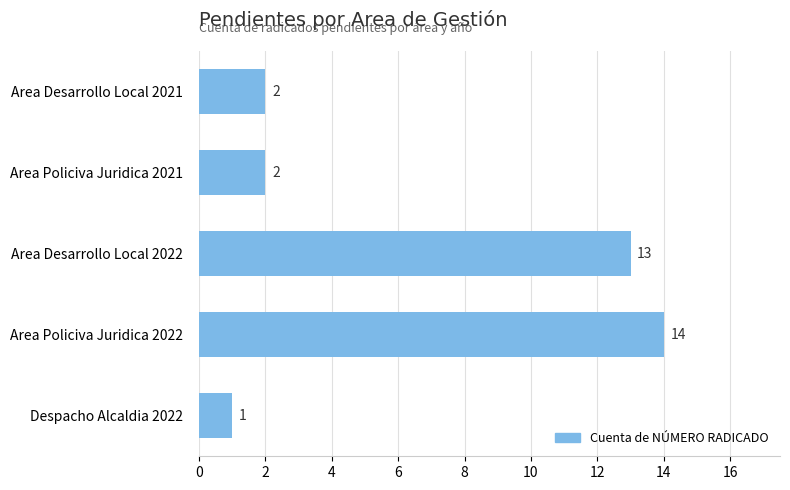

How many bars are there in total?

5